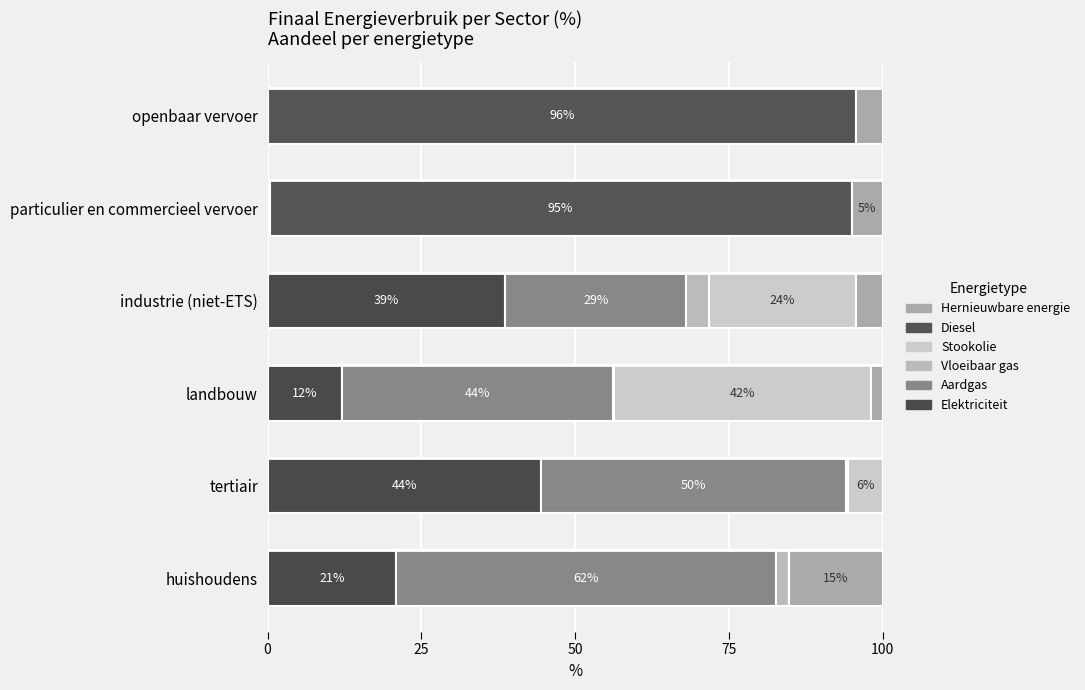

How many distinct data groups are displayed?

6